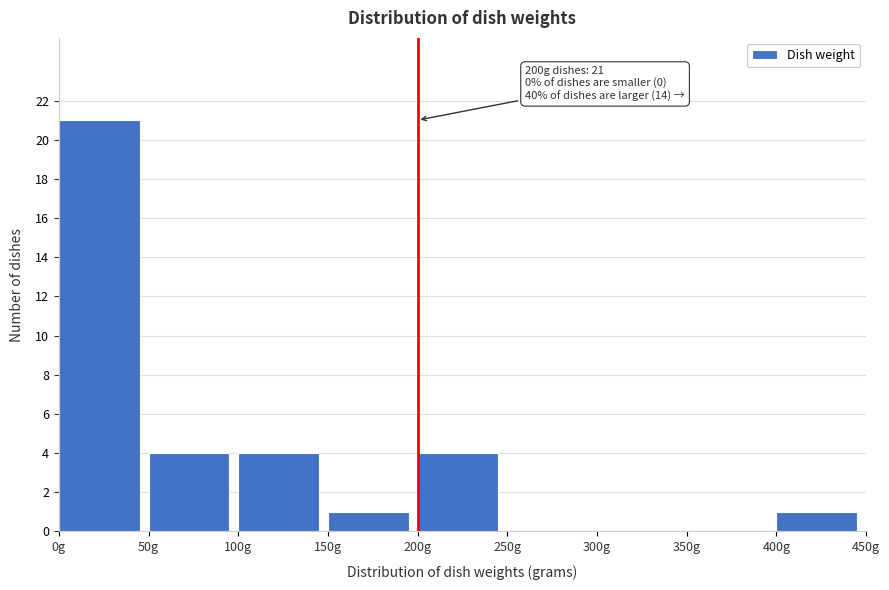

Over which range of the x-axis is the bar tallest?

0 to 50